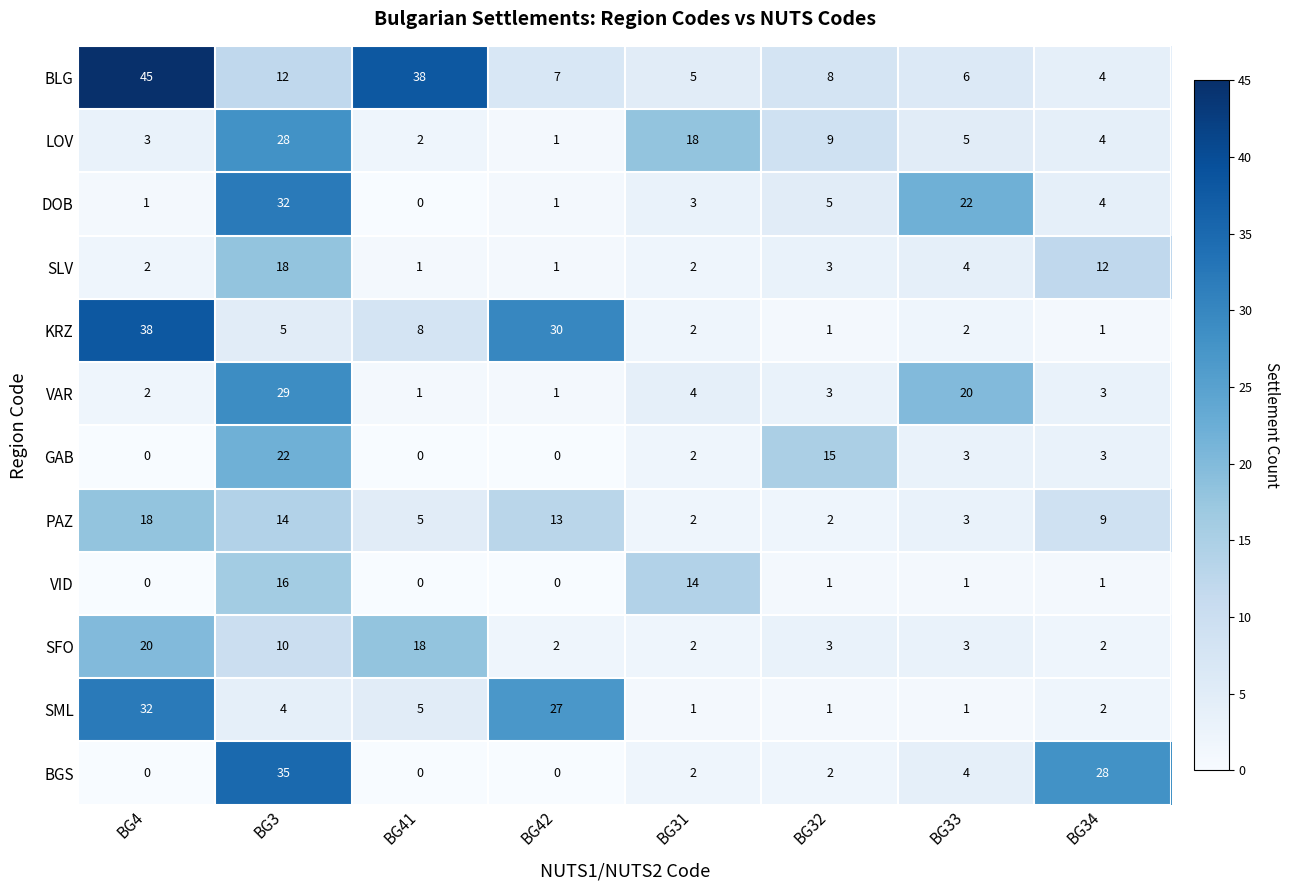

At how many categories does at least one series exceed 9?

8